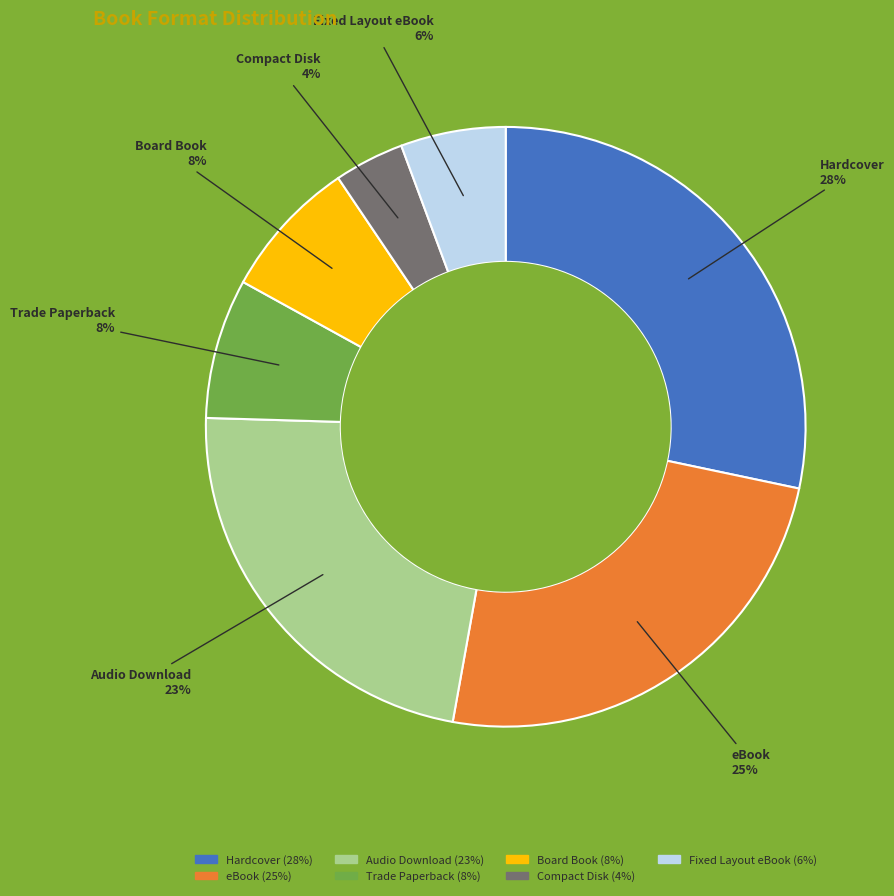

How many slices are in this pie chart?

7